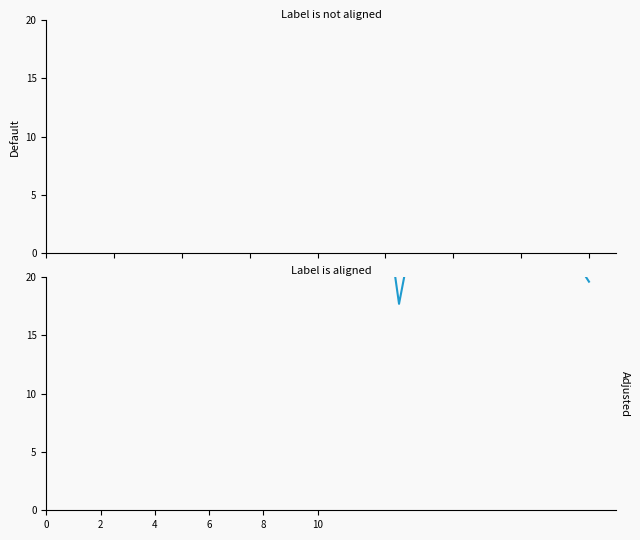

True or false: H index (scaled) has a value of 21.7 at 10.

False